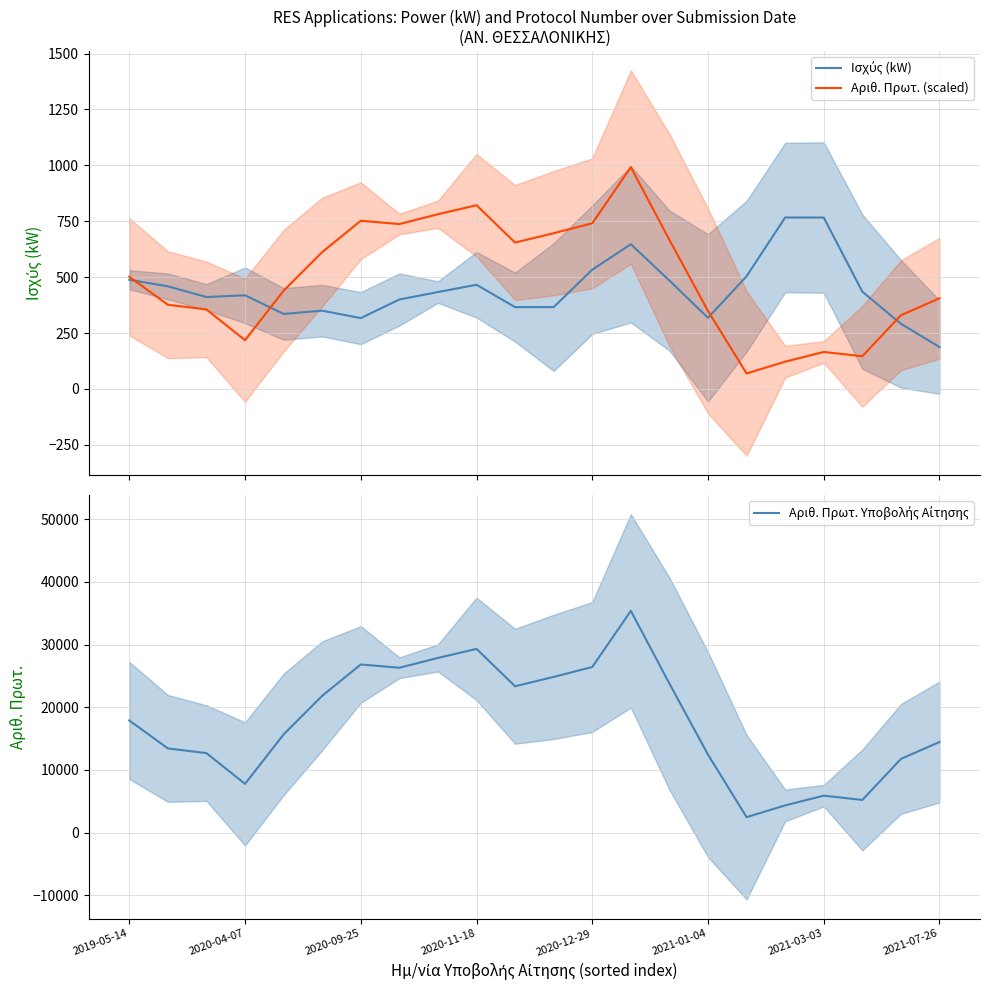

What is the spread (max minus min) of values at 2019-05-14?

17398.9